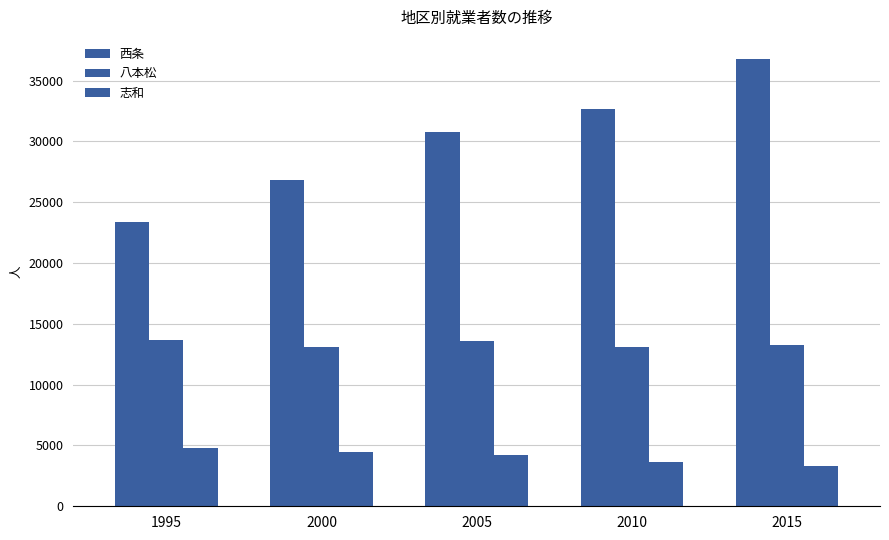

How many data points in 八本松 are less than 13279?

2